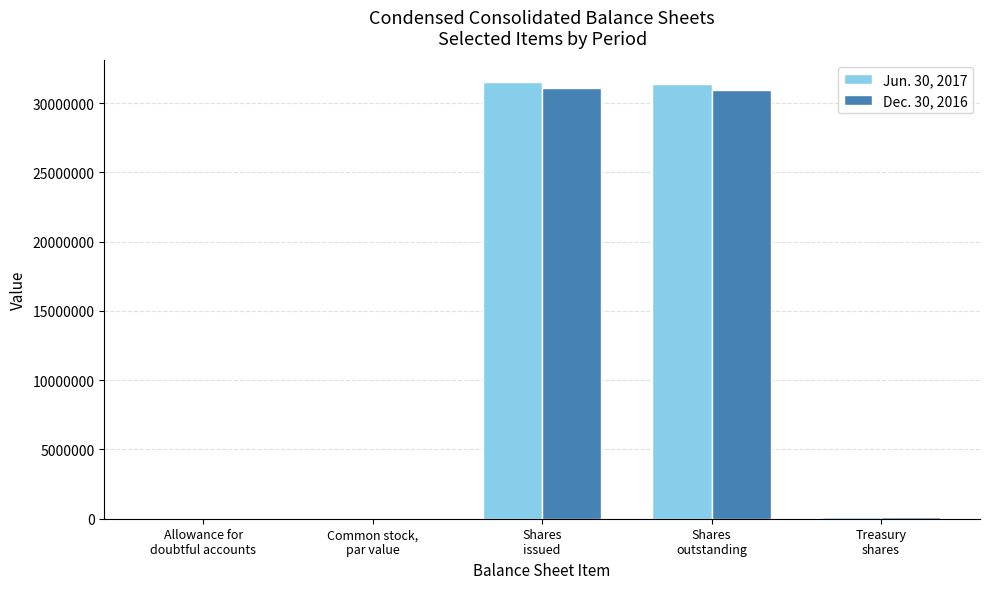

What is the maximum value for Dec. 30, 2016?

31059038.0